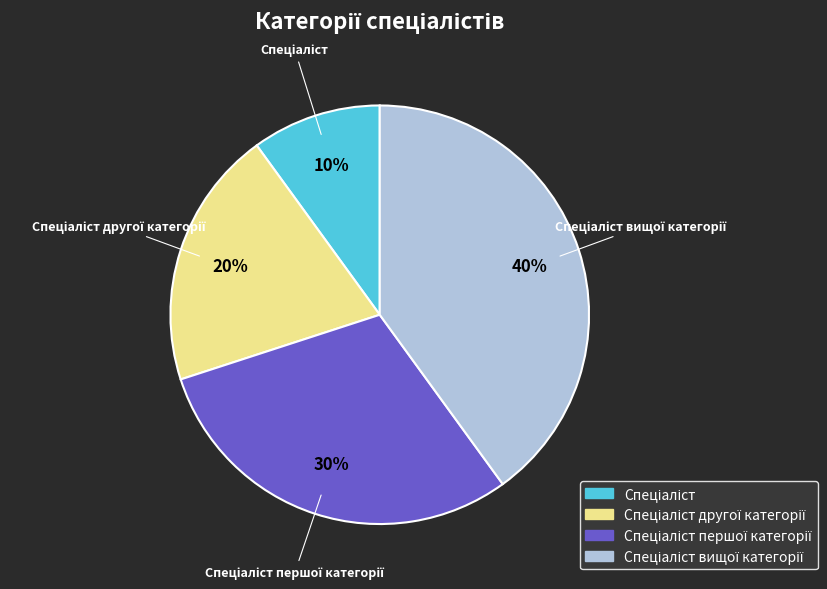

Is there a majority slice in this chart?

No